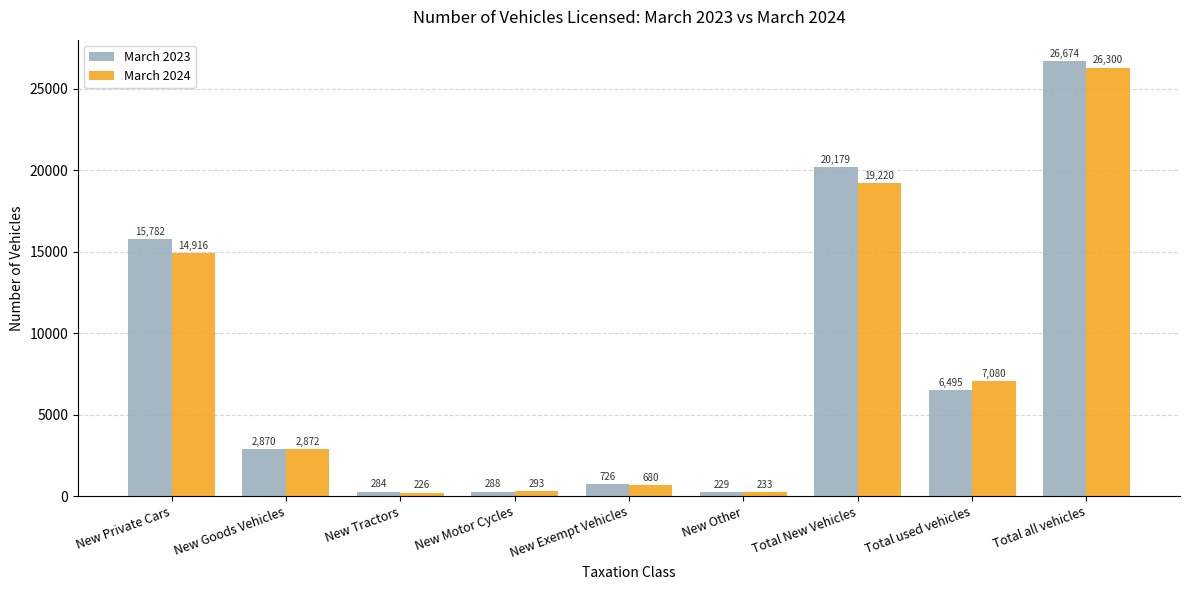

Rank the series by their average value, from lowest to highest.

March 2024, March 2023